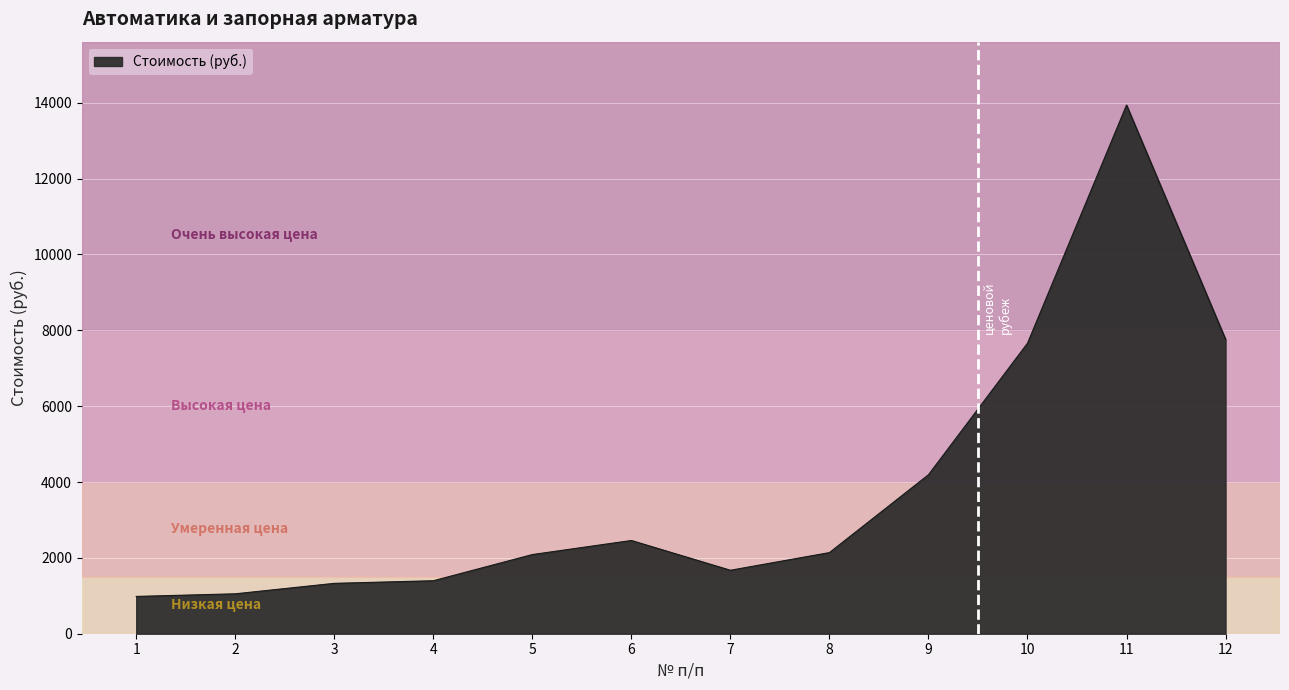

Is it true that the value at 12 is 7762.5?

True